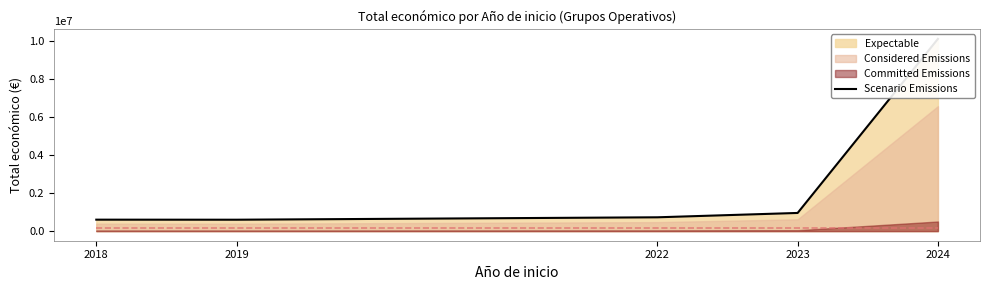

How many lines are shown in the chart?

1